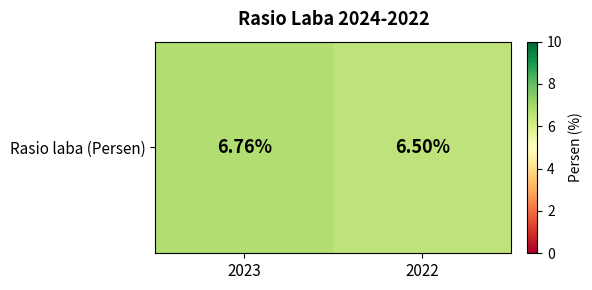

Reading left to right, transcribe all the data shown in this chart.

2023=6.8	2022=6.5